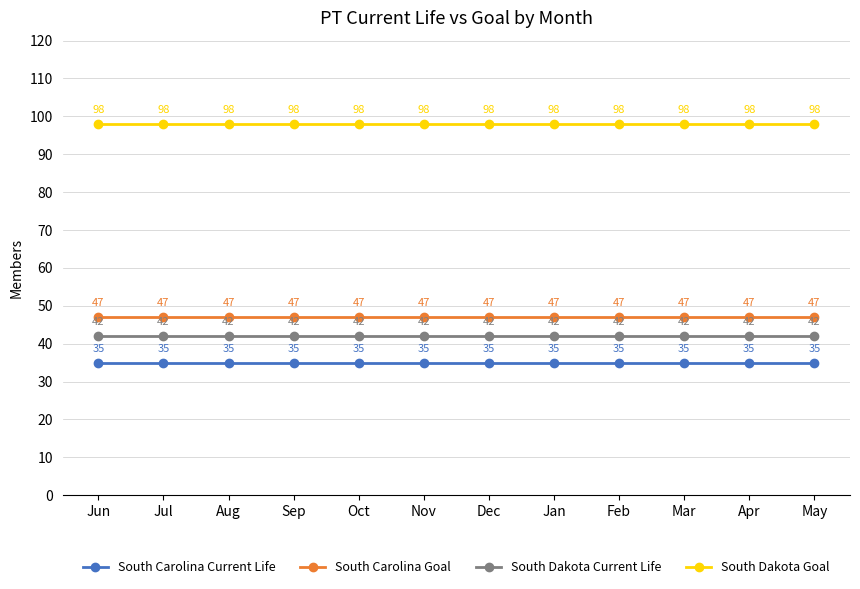

True or false: South Carolina Goal and South Carolina Current Life intersect in this chart.

False